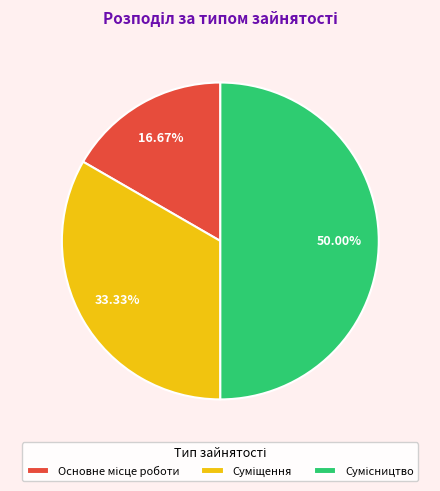

How many slices are in this pie chart?

3